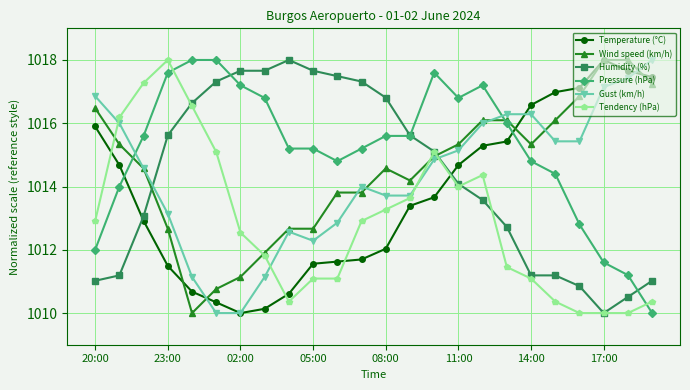

What is the maximum value shown in the chart?

1018.0